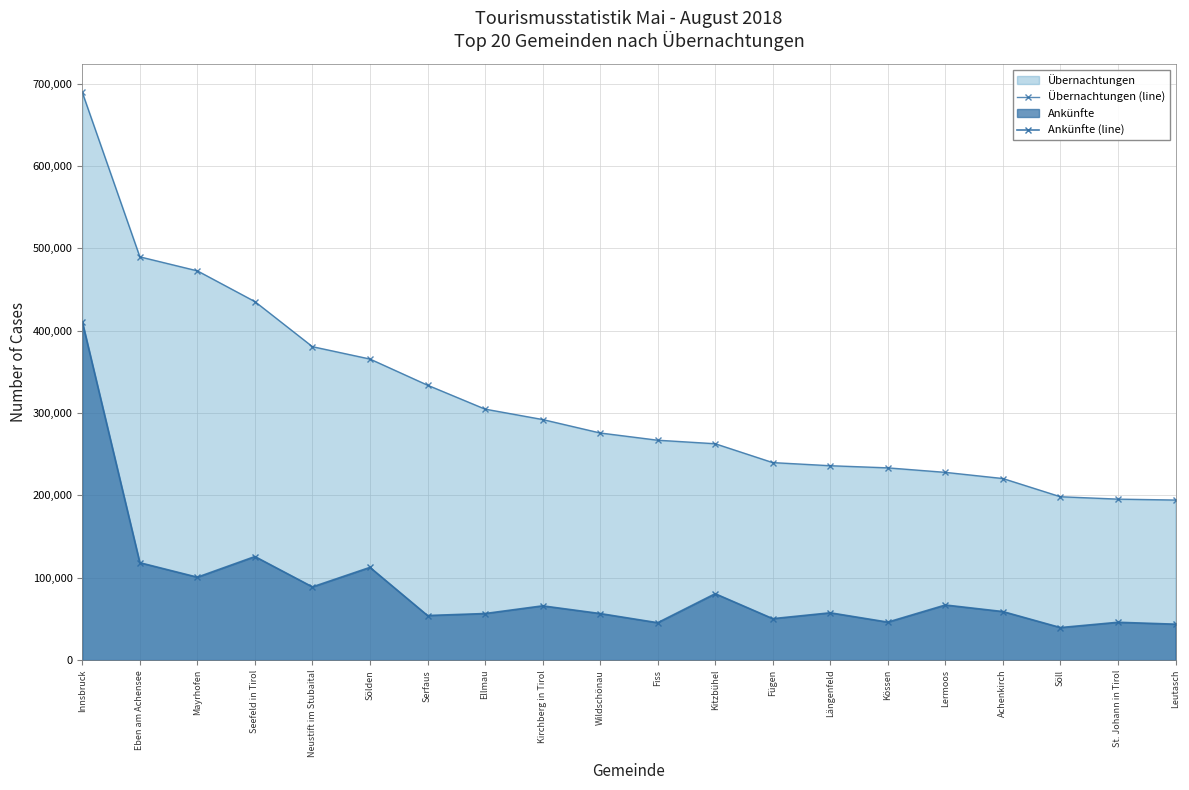

What is the difference between the highest and lowest values at Lermoos?

161102